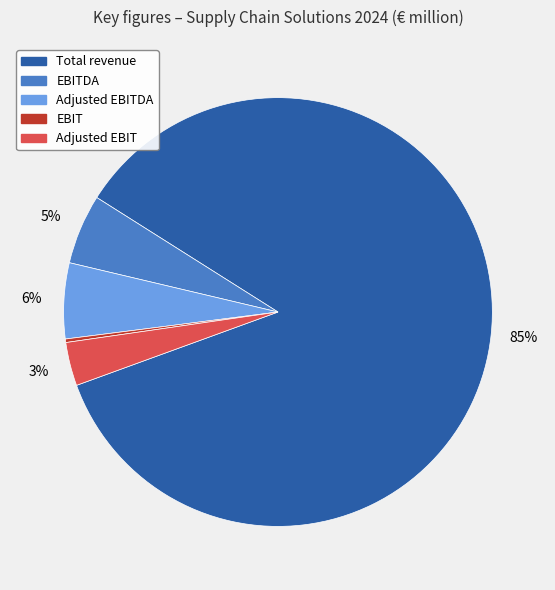

To the nearest percent, what is the average slice percentage?

20%